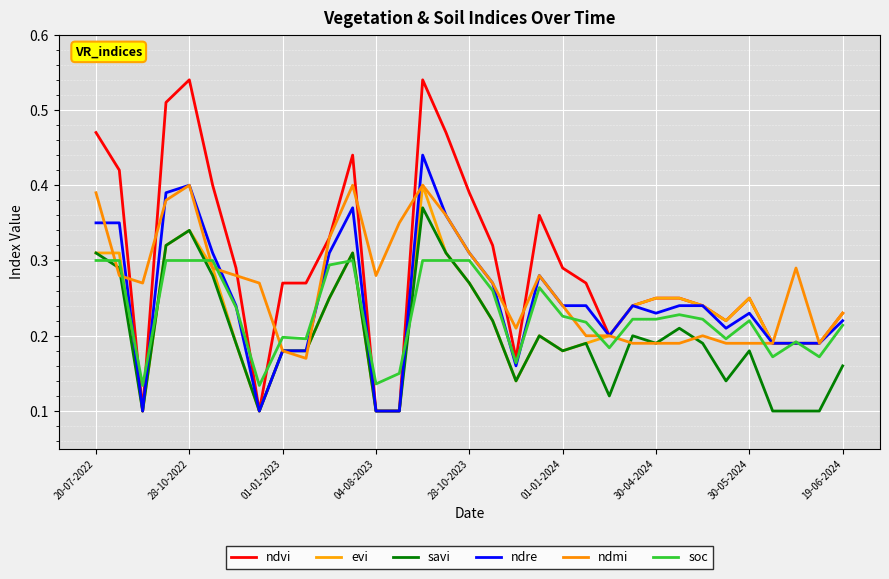

What is the highest value of the ndmi series?

0.4